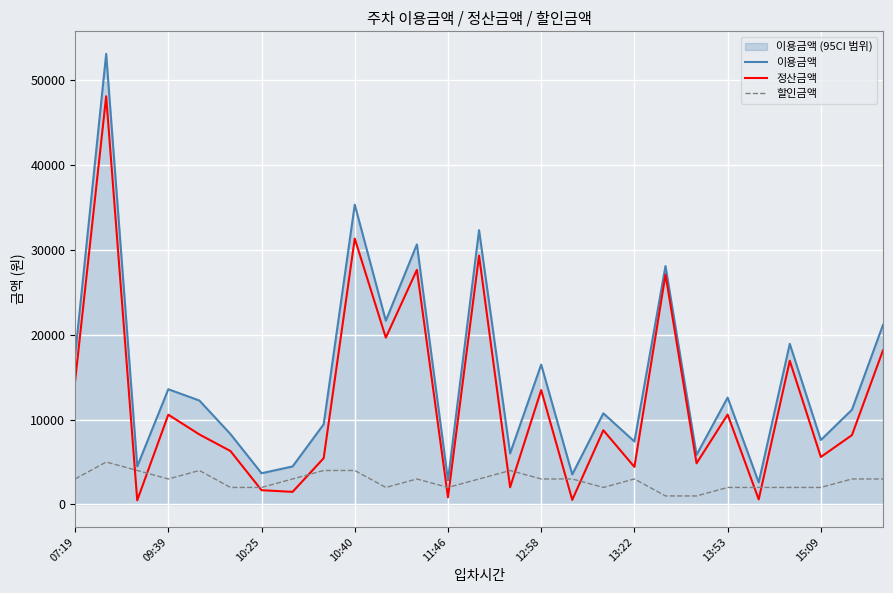

At which label does 할인금액 reach its minimum?

19